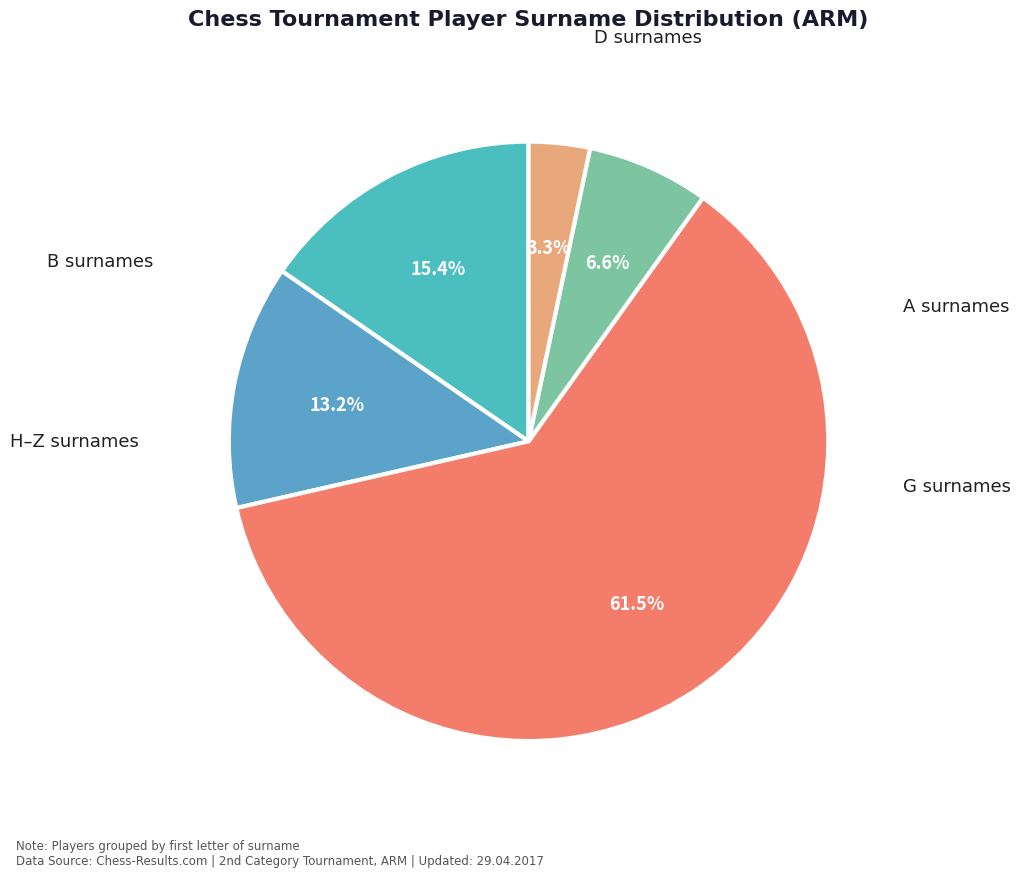

Count the number of slices in the pie.

5